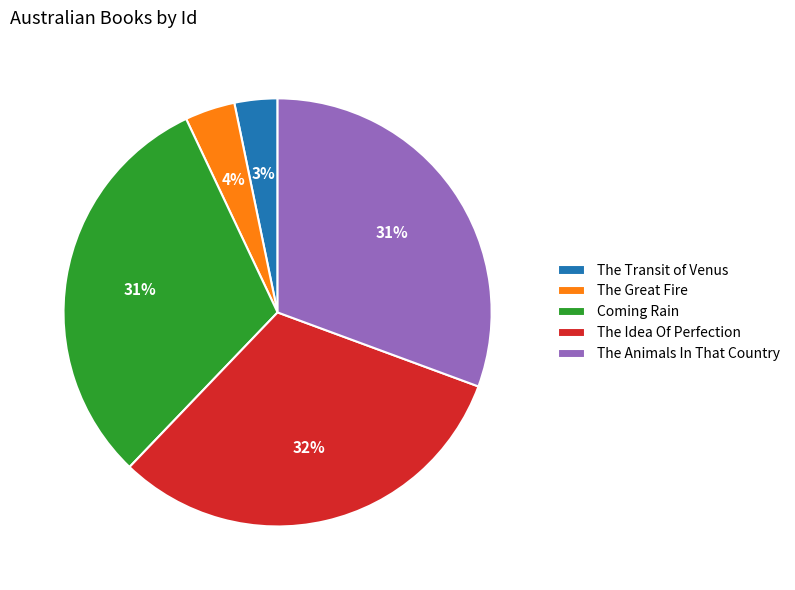

To the nearest percent, what percentage of the pie is Coming Rain?

31%